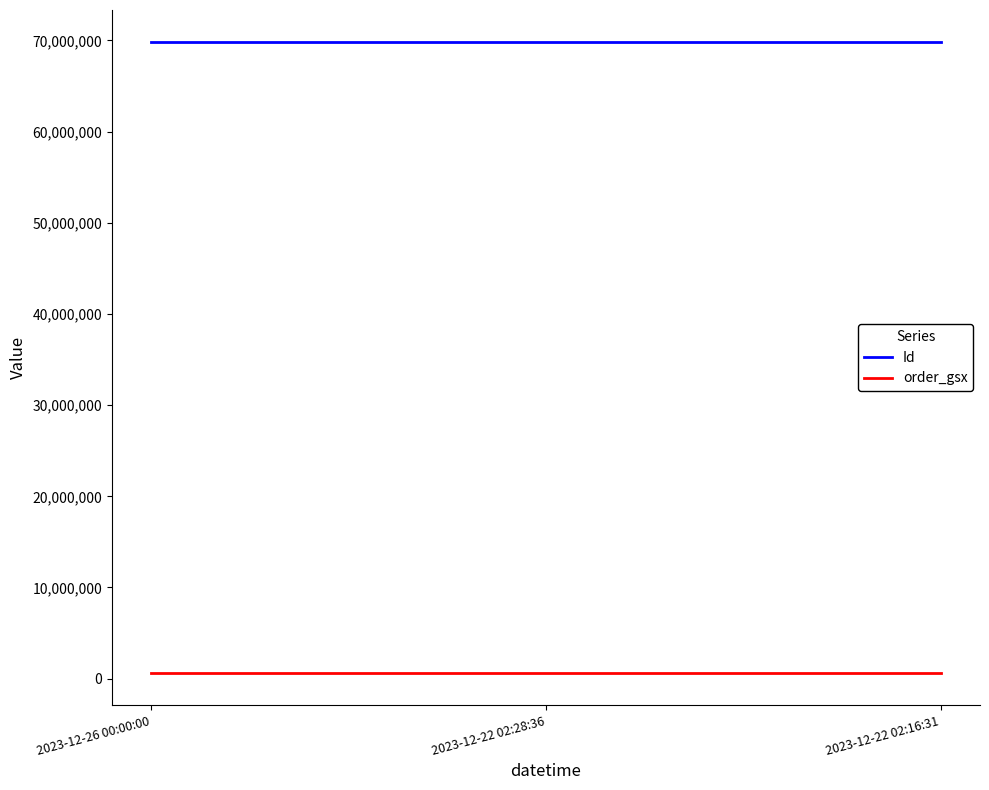

What is the total value across all series at 2023-12-22 02:28:36?

70443798